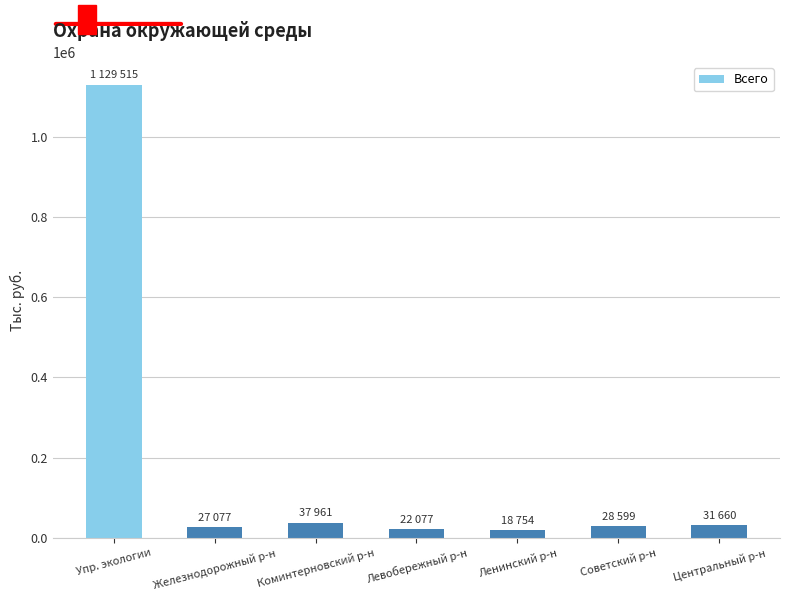

Which has a higher value, Советский р-н or Ленинский р-н?

Советский р-н